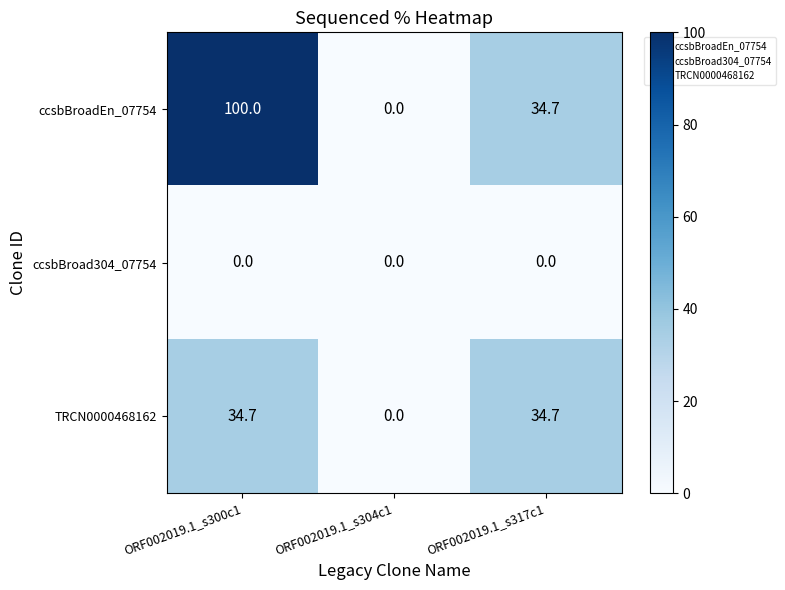

Count the ccsbBroadEn_07754 values in the range 0 to 100.

3